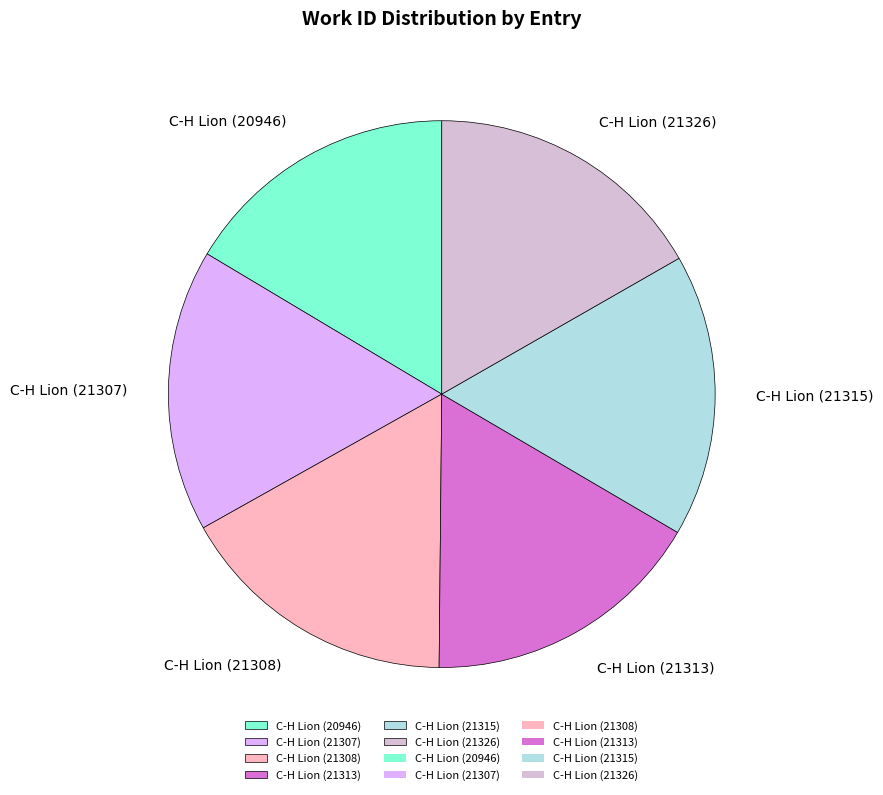

Does any single category account for the majority?

No